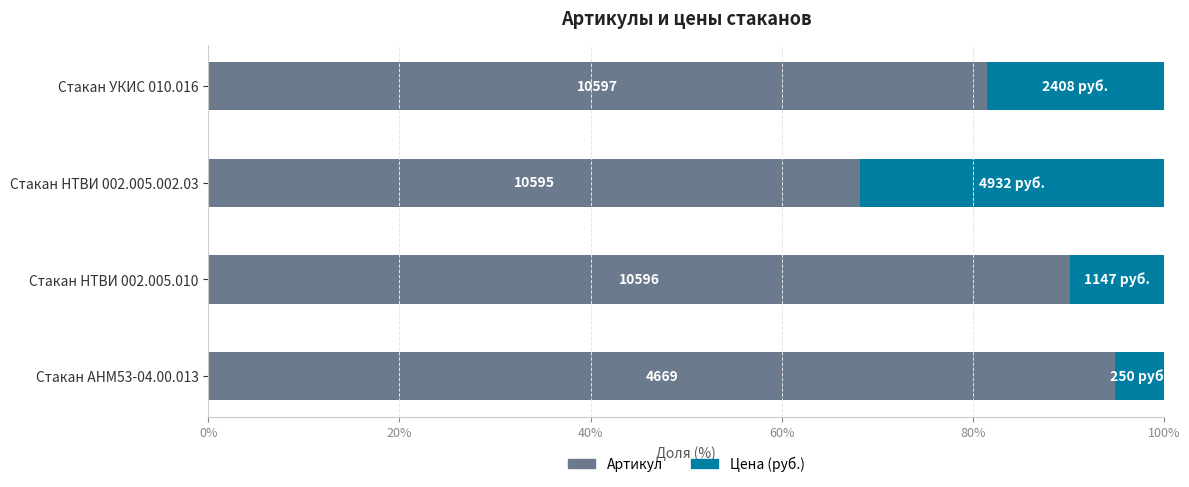

What is the difference between the maximum and minimum values in the Артикул series?

26.7